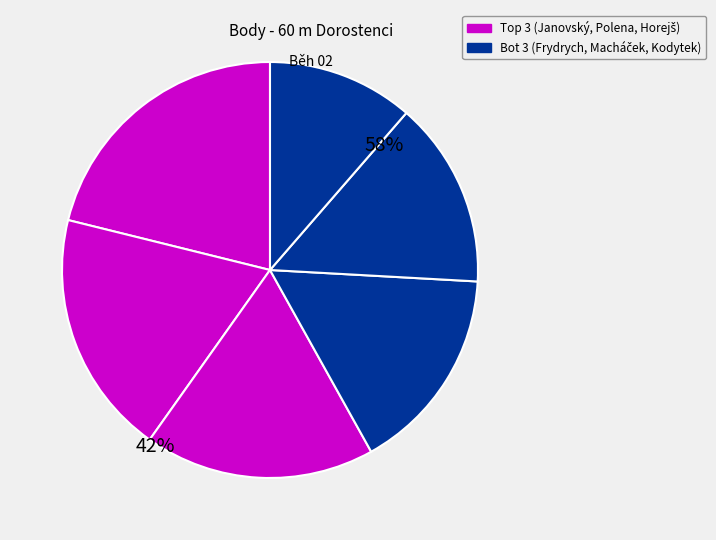

Approximately how many times larger is the value at Polena Vojtěch compared to Frydrych Jan?

1.2